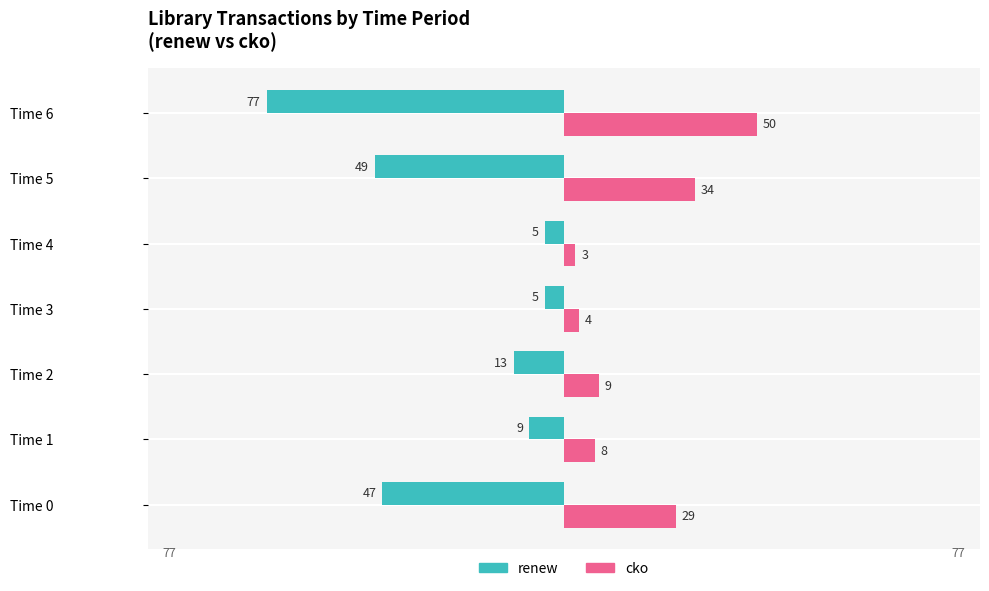

Where is cko nearest to the value 26?

Time 0